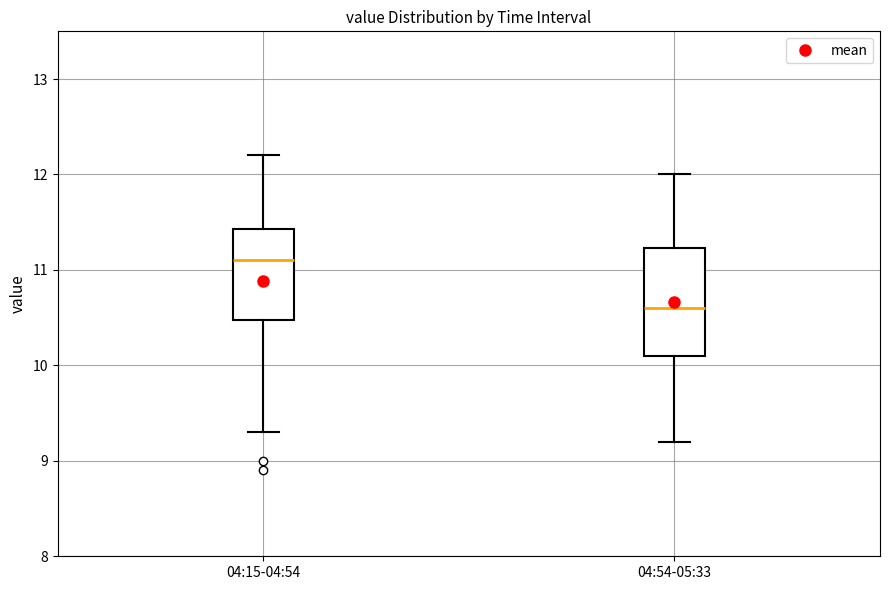

Comparing the boxes themselves (not the whiskers), which one is the tallest?

04:54-05:33